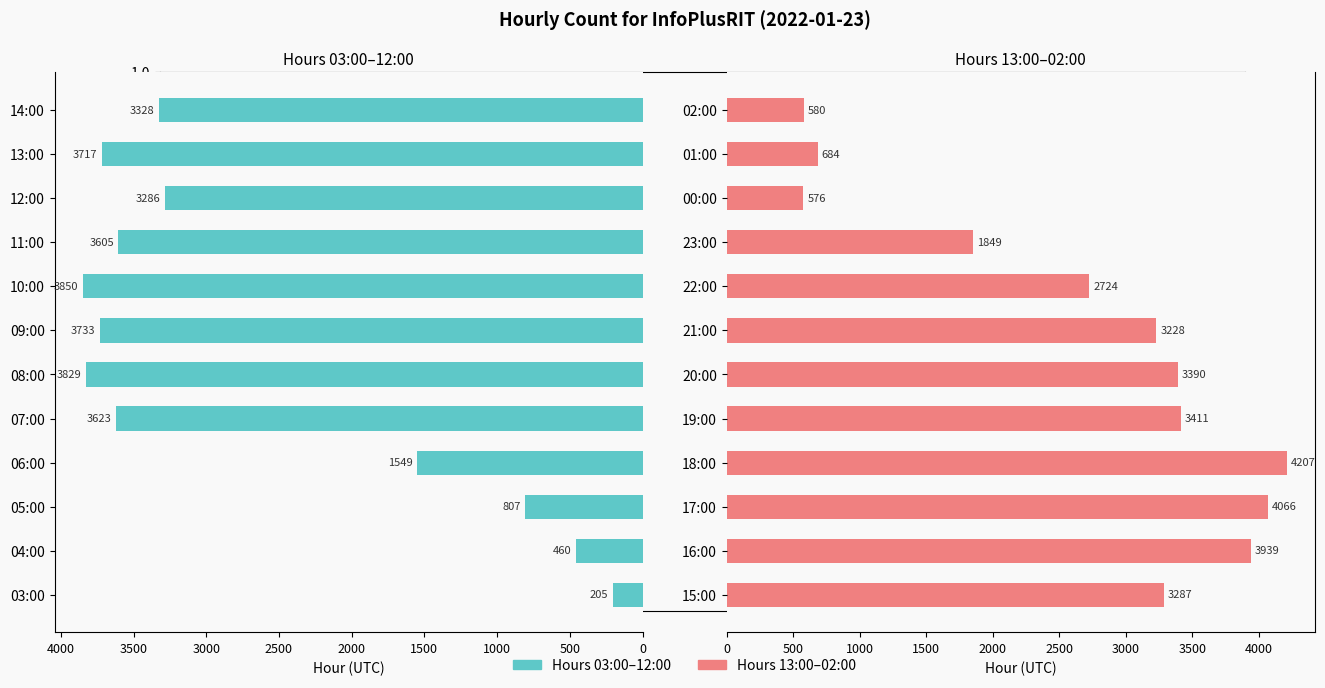

What position from the left is 8?

9